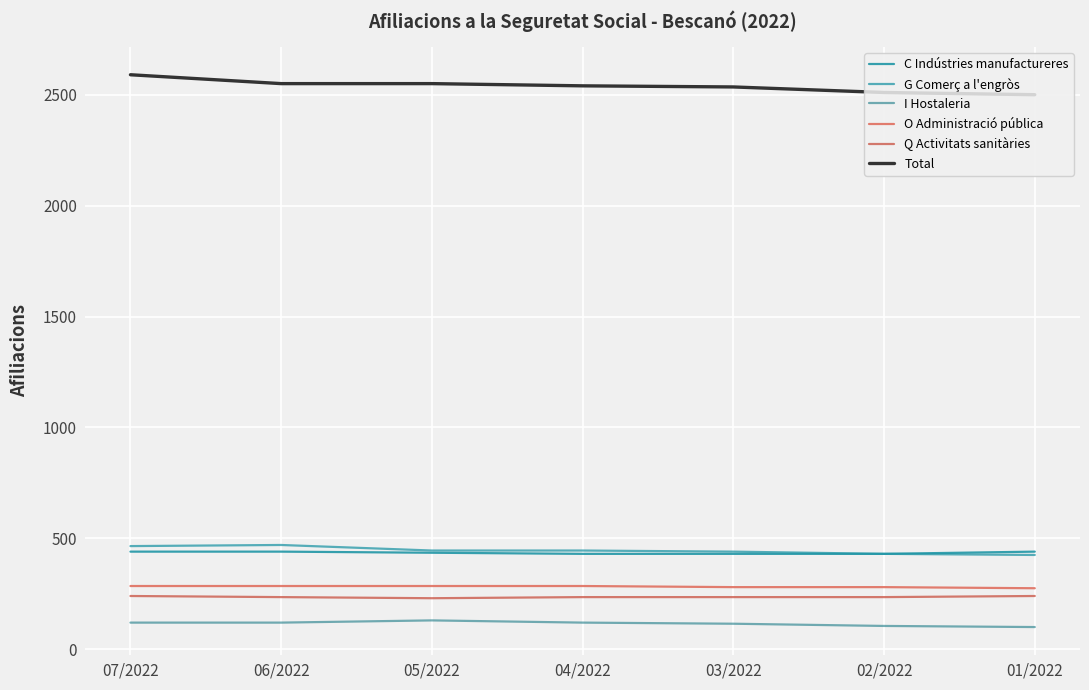

Does the chart have visible grid lines?

Yes